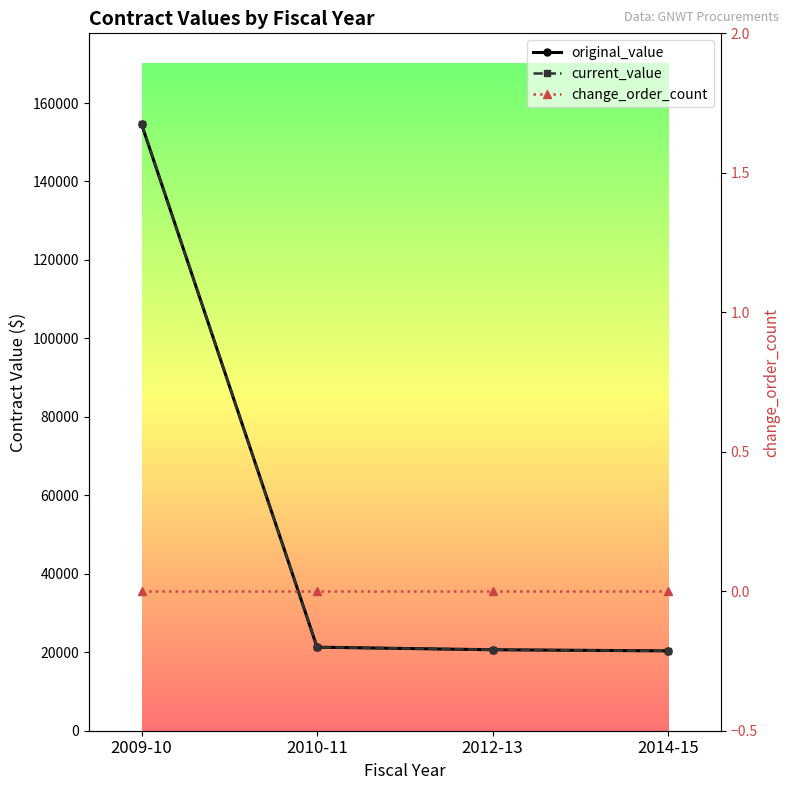

Reading left to right, list all the values displayed in this chart.

original_value: 2009-10=154580.0	2010-11=21294.2	2012-13=20639.0	2014-15=20352.5
current_value: 2009-10=154580.0	2010-11=21294.2	2012-13=20639.0	2014-15=20352.5
change_order_count: 2009-10=0.0	2010-11=0.0	2012-13=0.0	2014-15=0.0